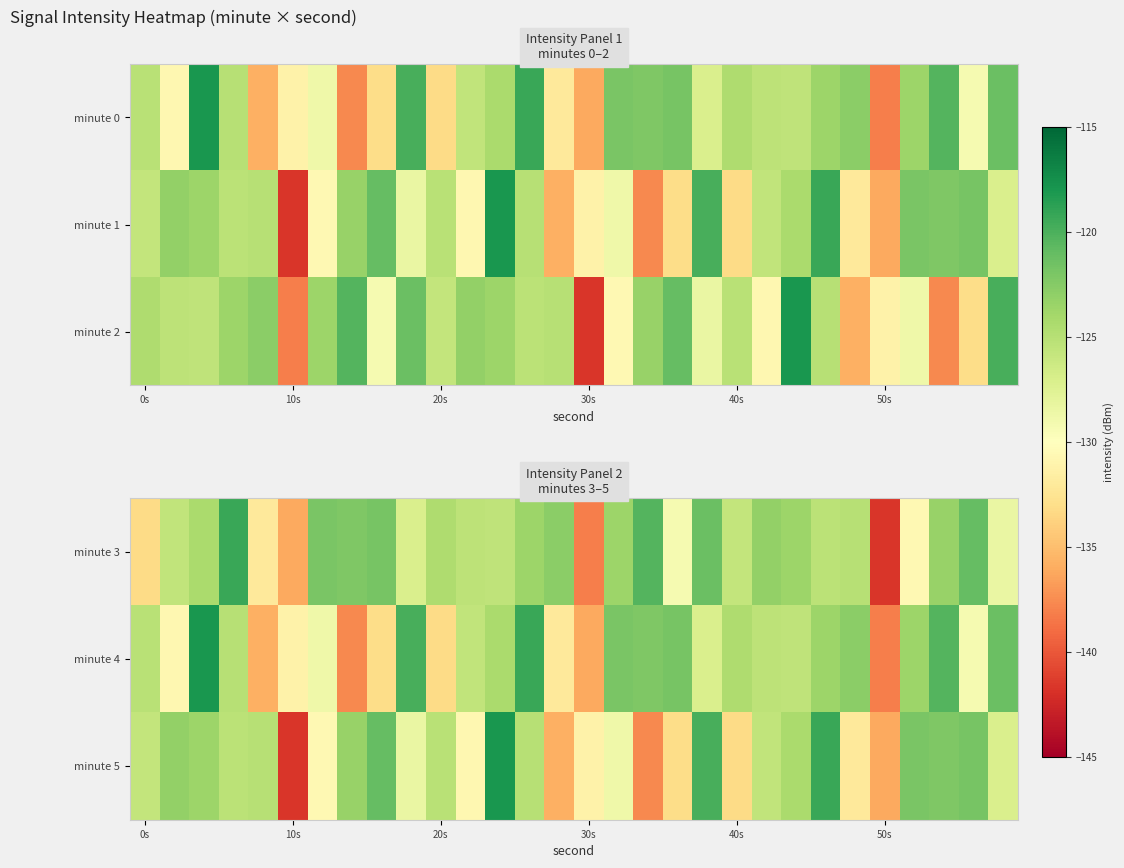

What is the sum of all minute 3 values?

-3786.1